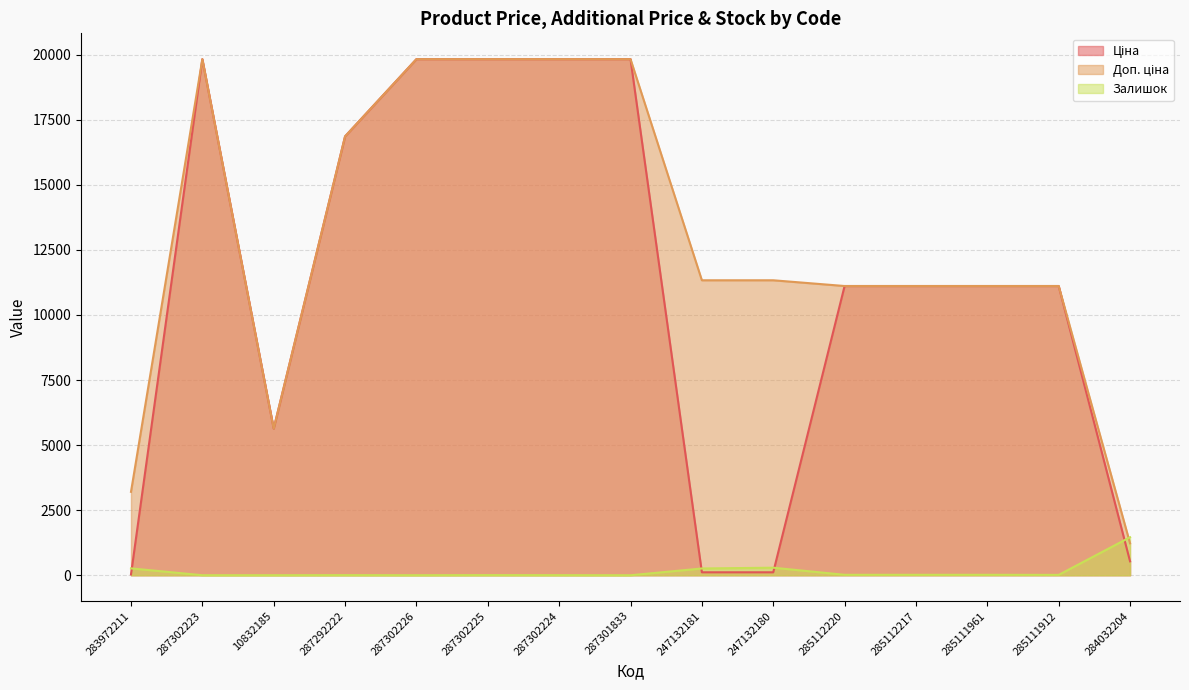

At which category is the sum across all series the highest?

287302225